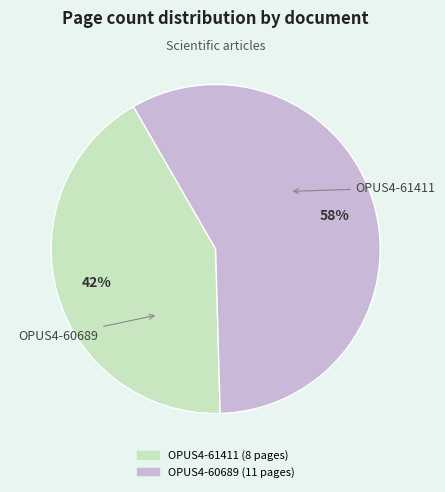

To the nearest percent, what is the difference between the OPUS4-61411 and OPUS4-60689 slice percentages?

16%